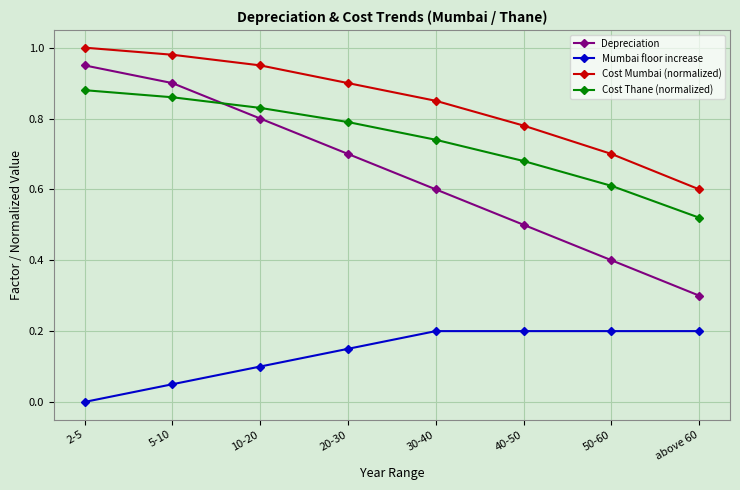

What are all the series names shown in the legend?

Depreciation, Mumbai floor increase, Cost Mumbai (normalized), Cost Thane (normalized)